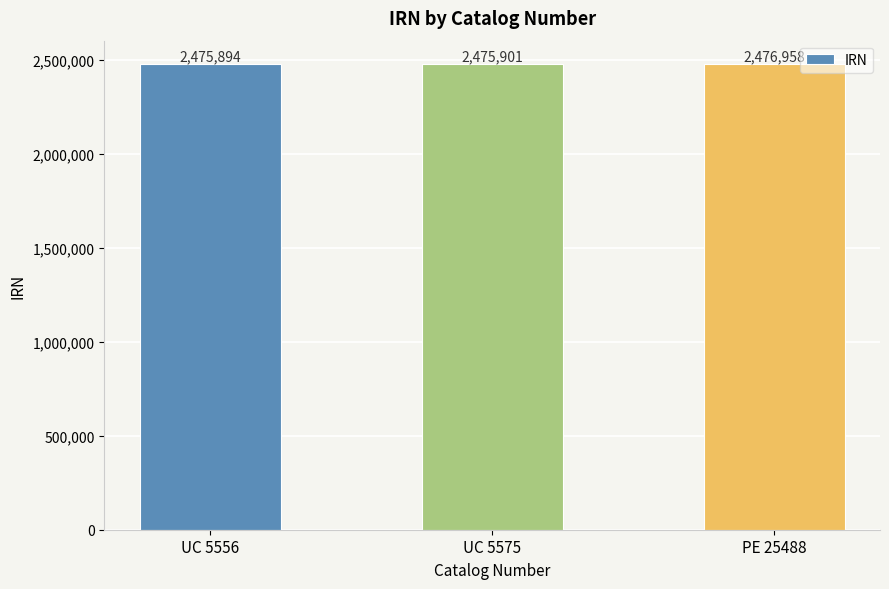

What is the difference between the maximum and second lowest values?

1057